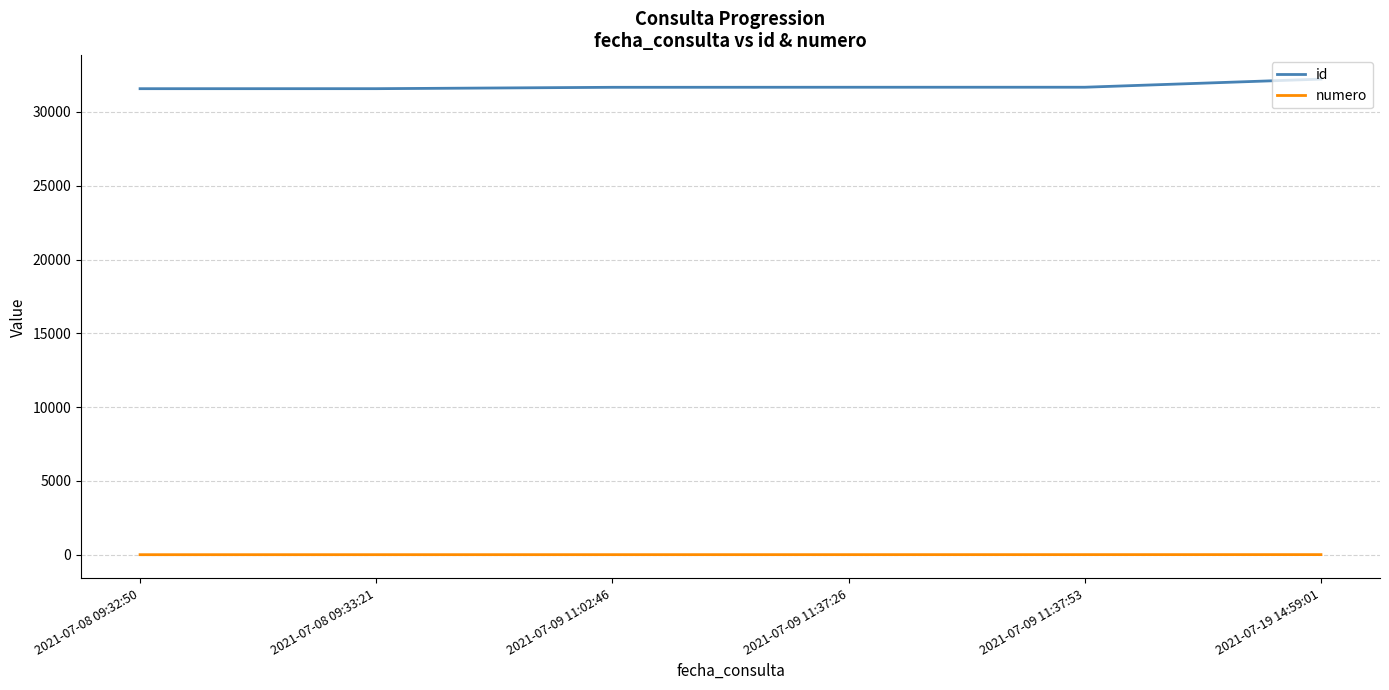

Which series has the largest range (max minus min)?

id